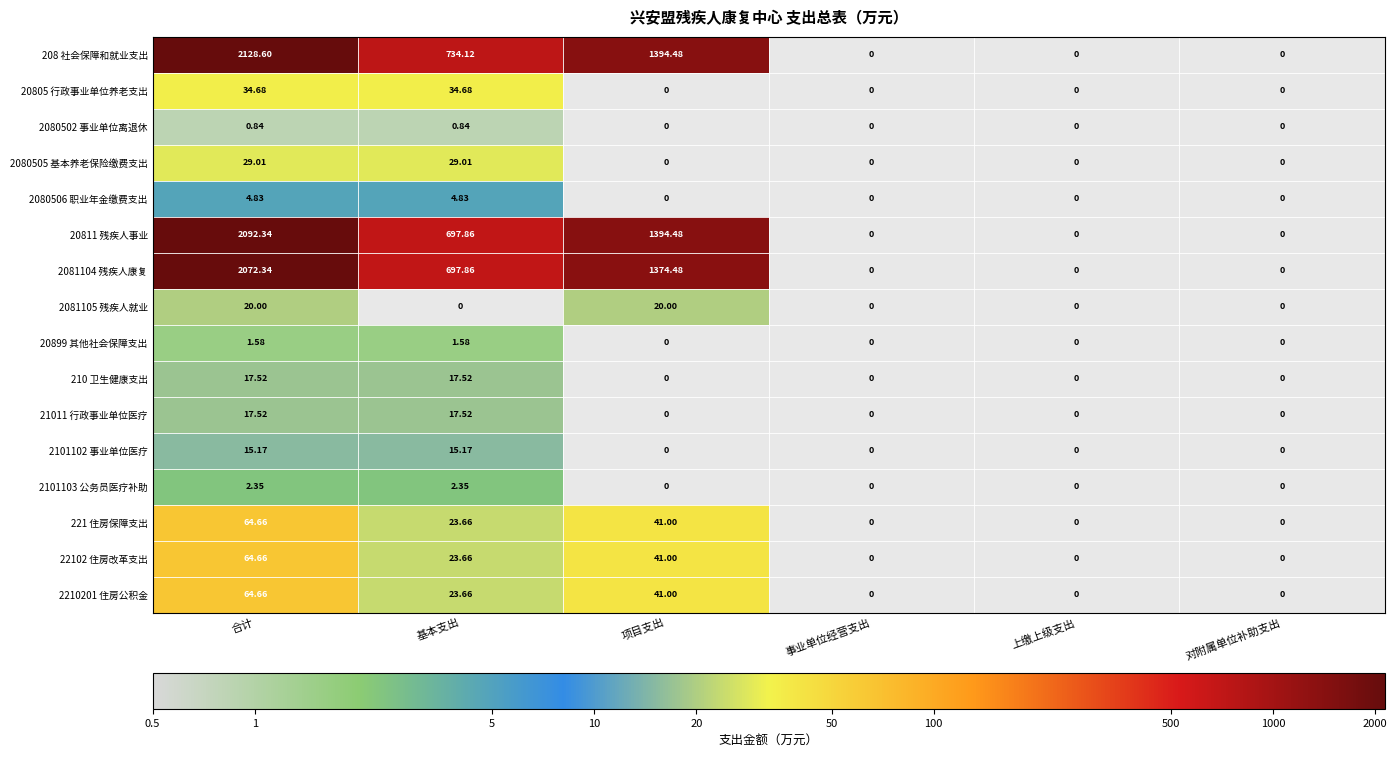

Is the value of 2080505 基本养老保险缴费支出 at 项目支出 greater than the value of 210 卫生健康支出 at 对附属单位补助支出?

No